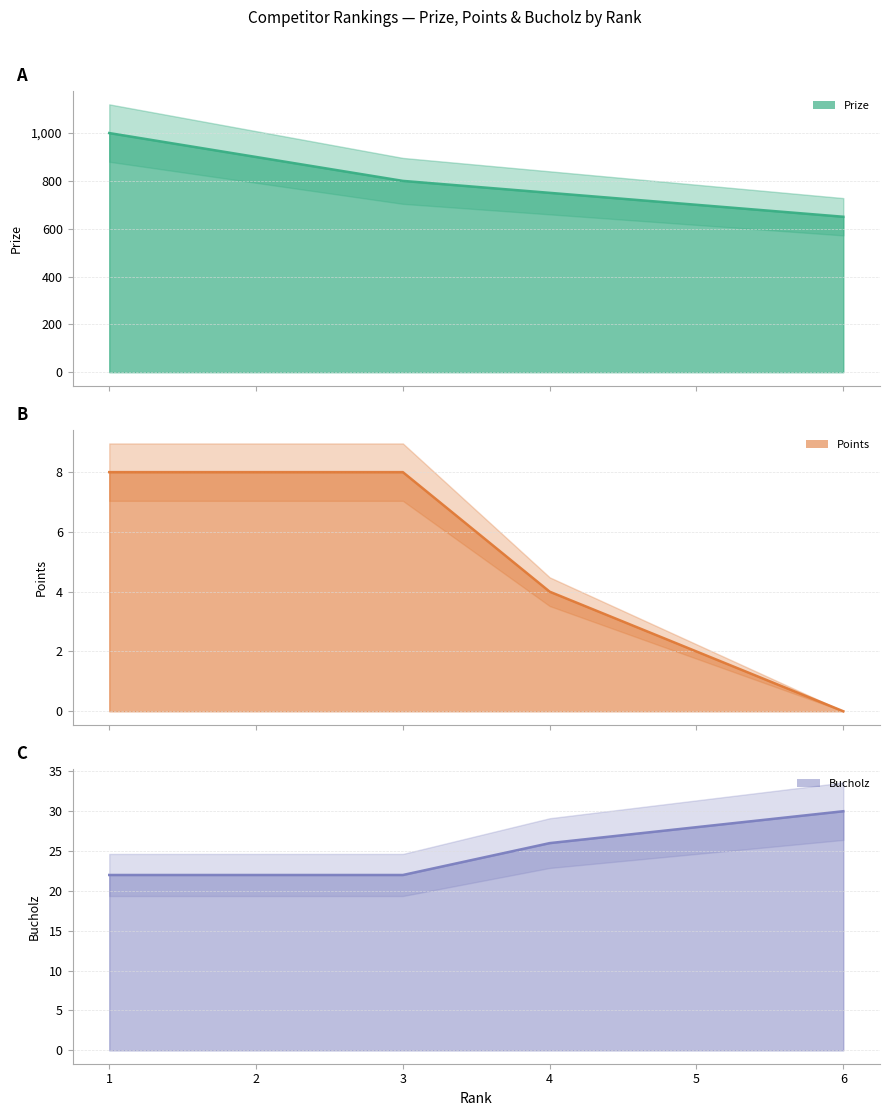

What is the sum of the Bucholz values at 5 and 2?

50